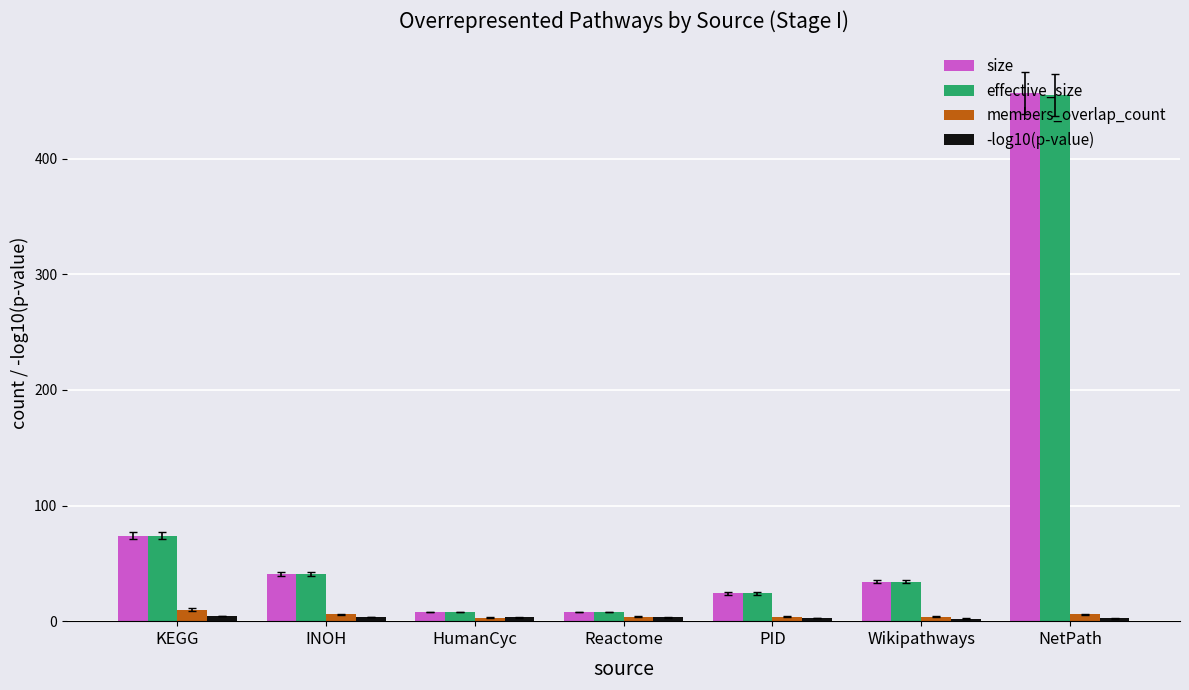

Is it true that members_overlap_count equals 10.0 at KEGG?

True